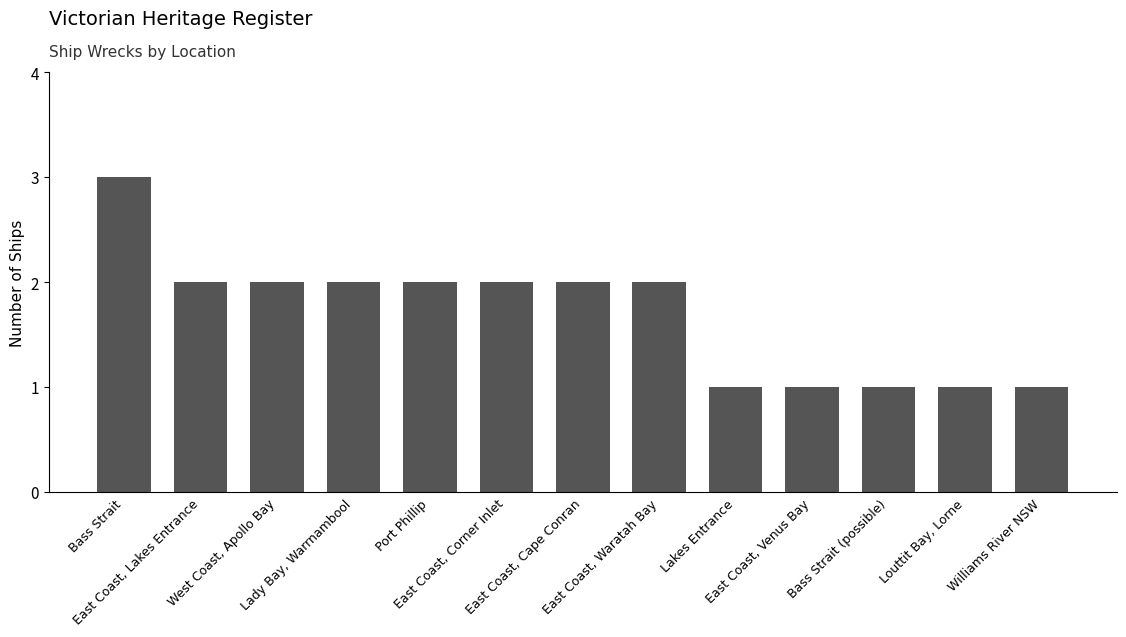

What position from the right is East Coast, Waratah Bay?

6